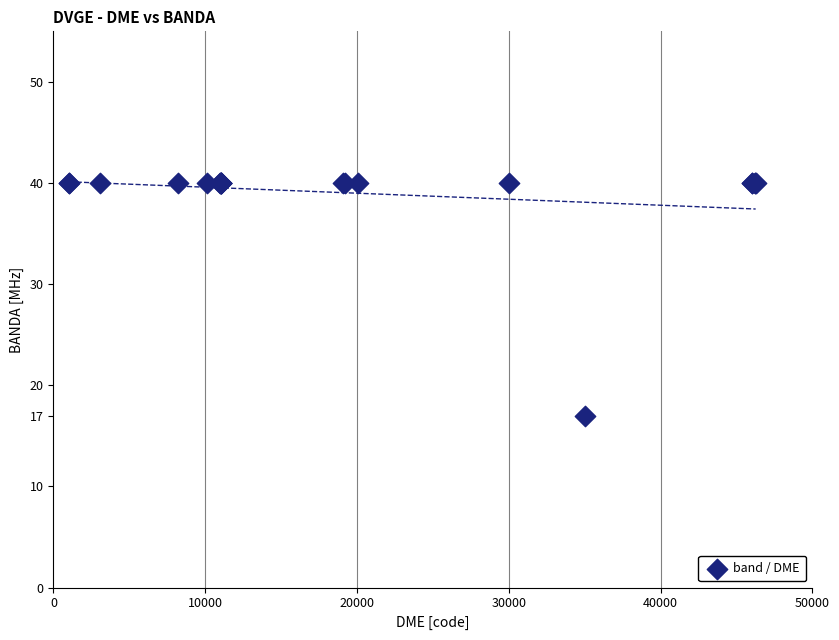

What Y value in the scatter plot is closest to 28?

17